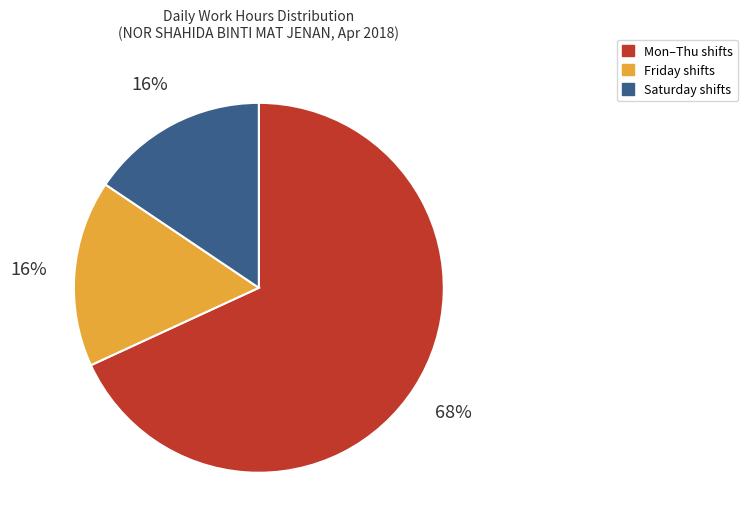

What is the largest slice in the pie chart?

Mon–Thu shifts